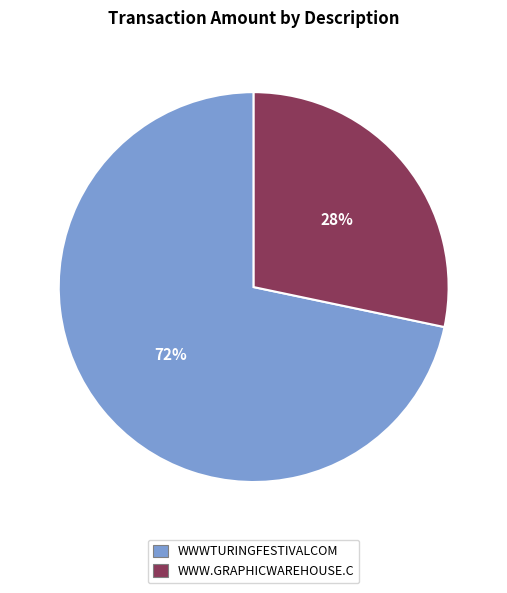

Do WWW.GRAPHICWAREHOUSE.C and WWWTURINGFESTIVALCOM together represent more than half of the pie?

Yes